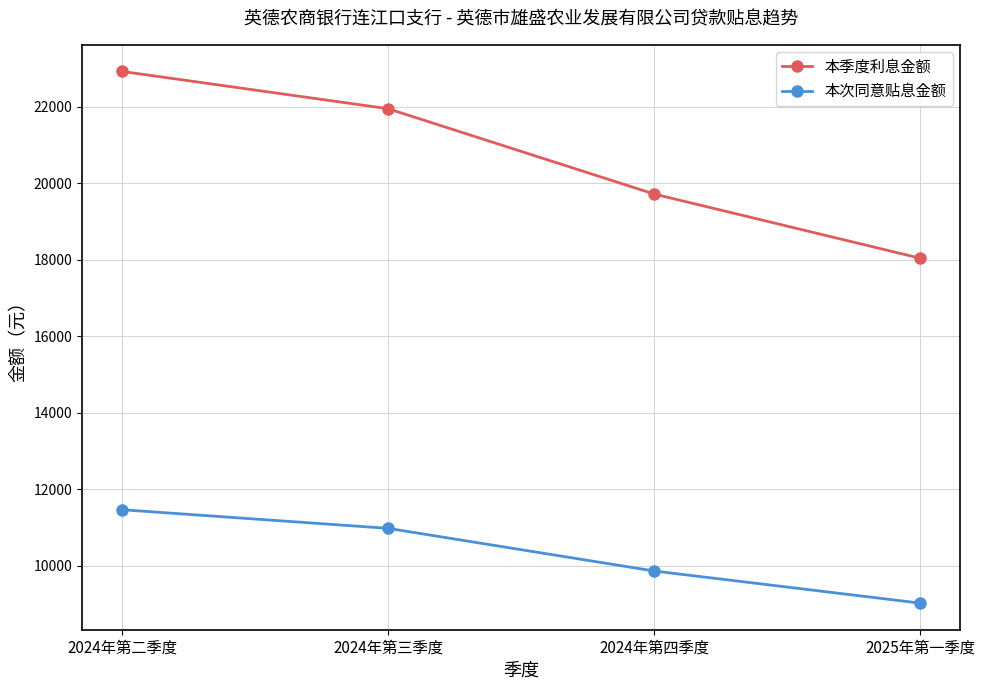

True or false: 本季度利息金额 and 本次同意贴息金额 cross at least once.

False